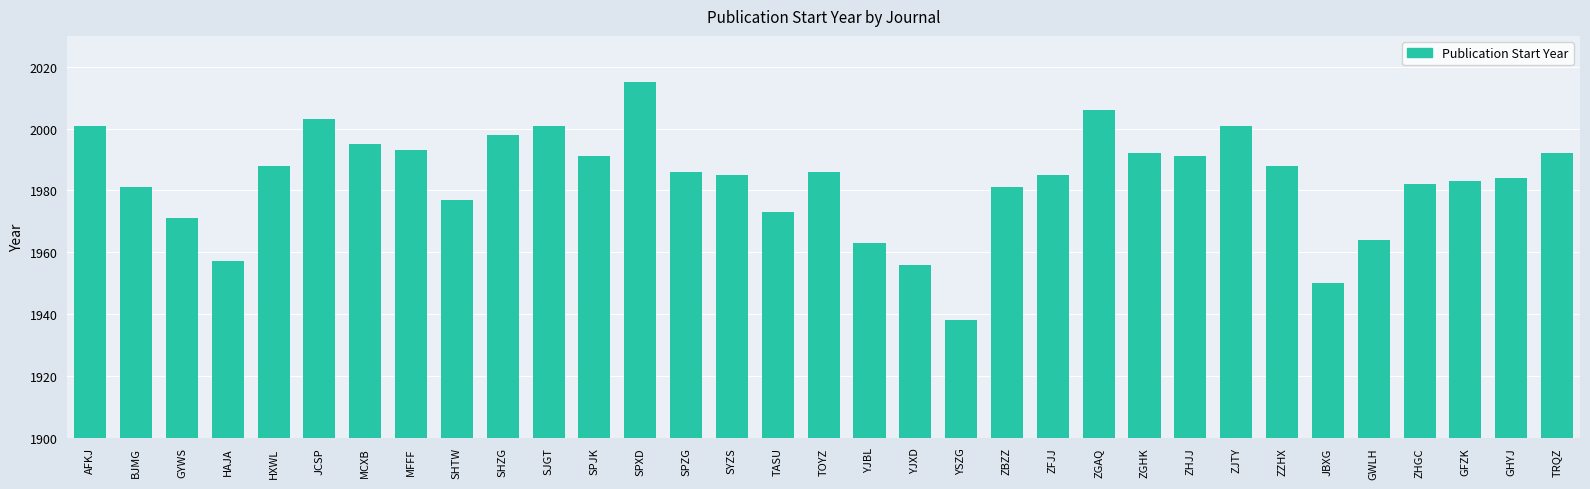

True or false: the data shows 498 at GYWS.

False